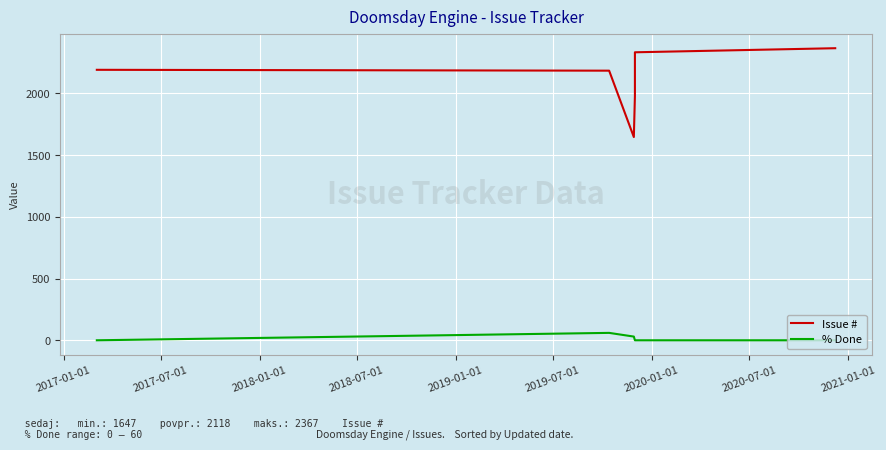

How many lines are shown in the chart?

2